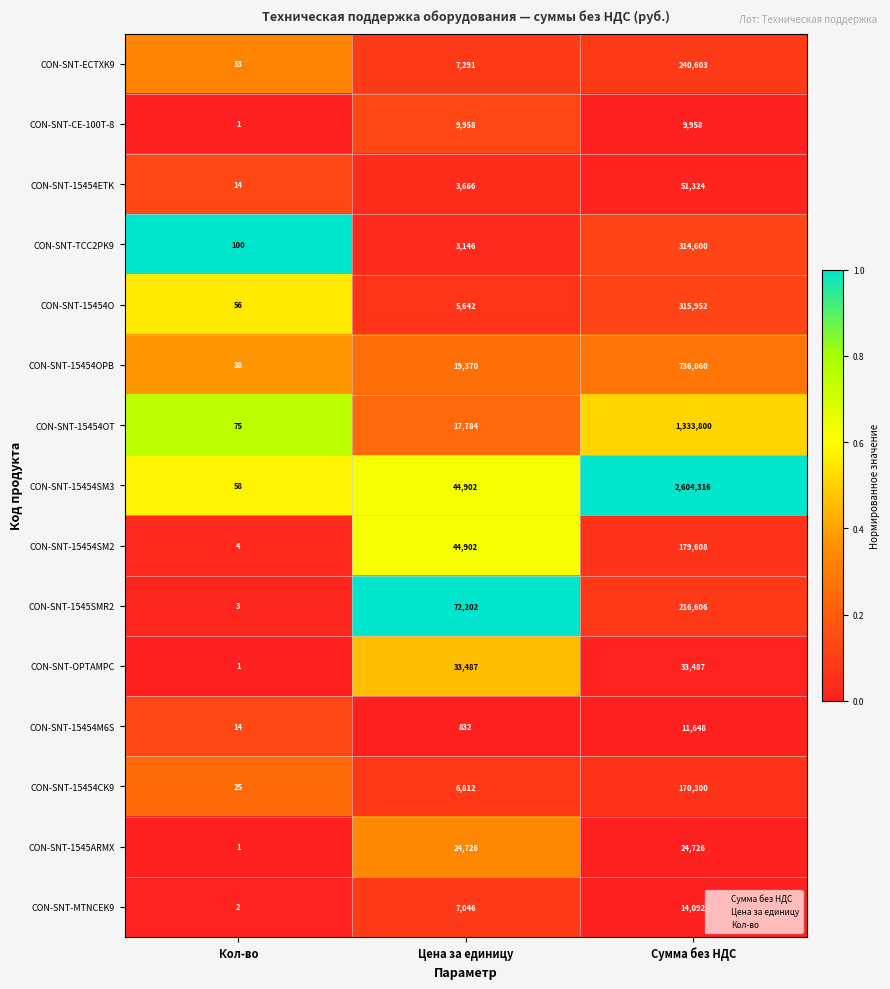

The CON-SNT-15454ETK series shows 7 at Кол-во. True or false?

False